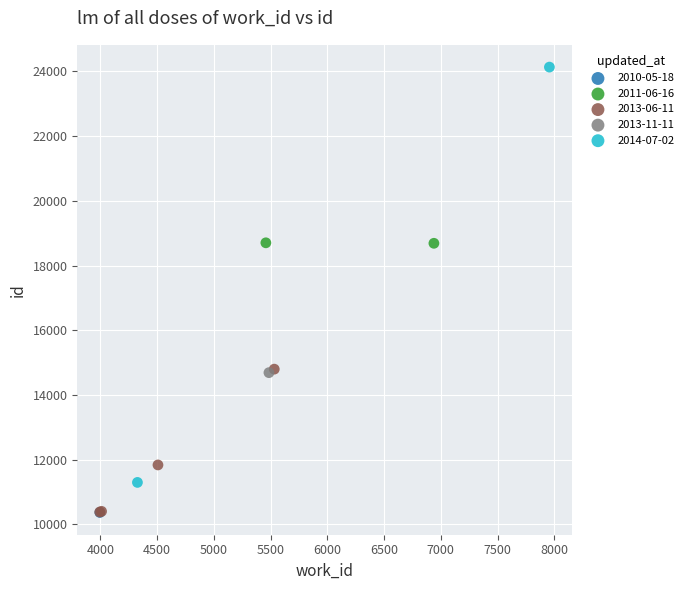

Which series contains the highest Y value?

2014-07-02